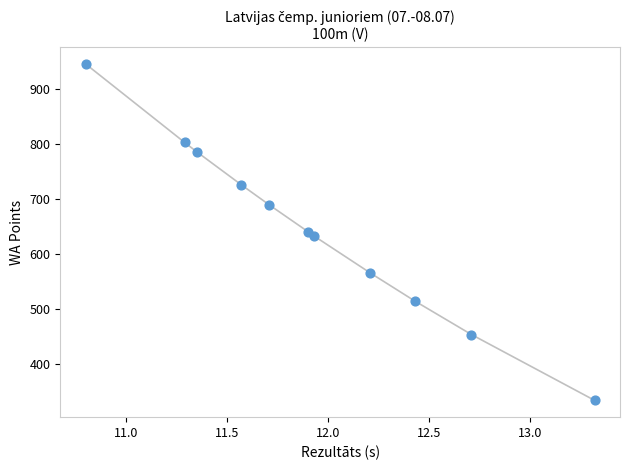

What is the average Y value?

644